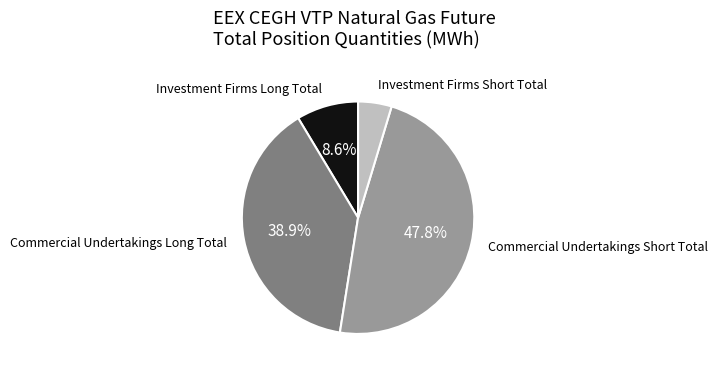

Does any single category account for the majority?

No